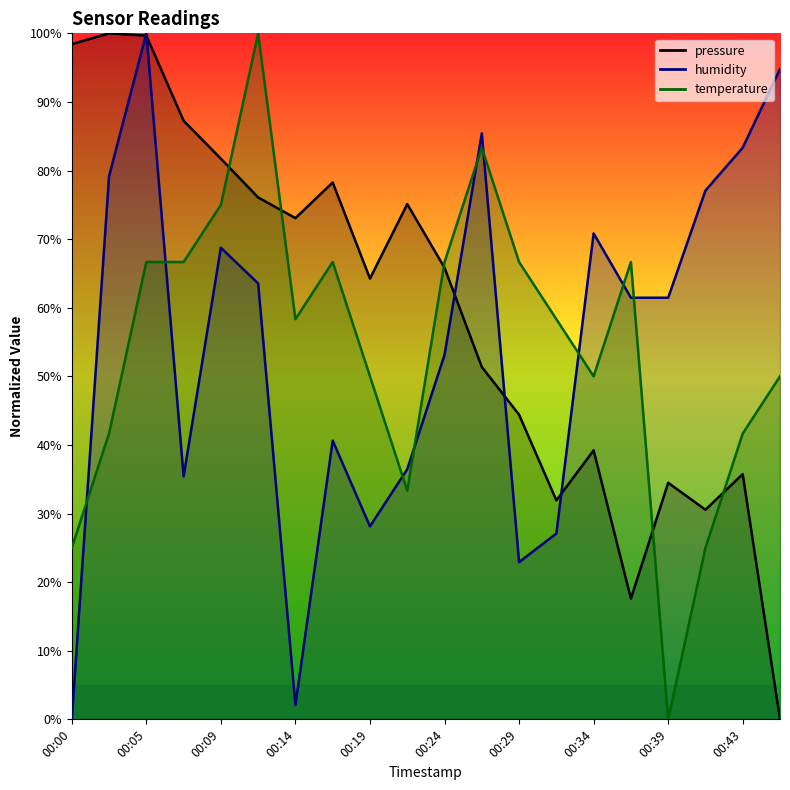

Is the value of temperature at 00:02 greater than the value of humidity at 00:14?

Yes